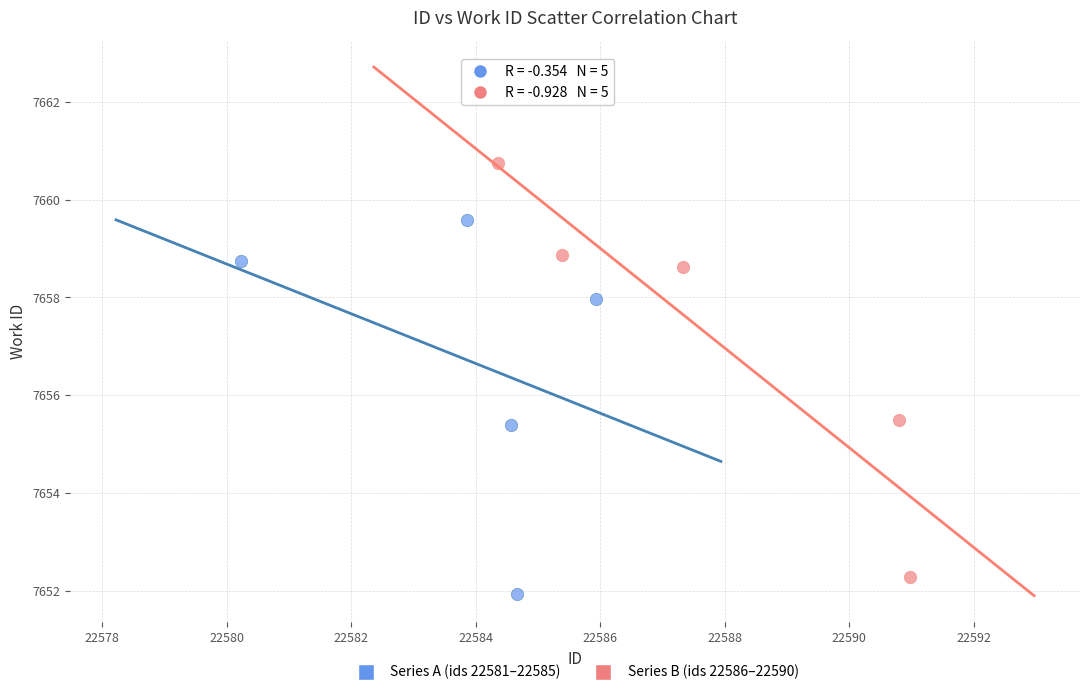

Which series reaches the maximum Y coordinate?

Series B (ids 22586–22590)